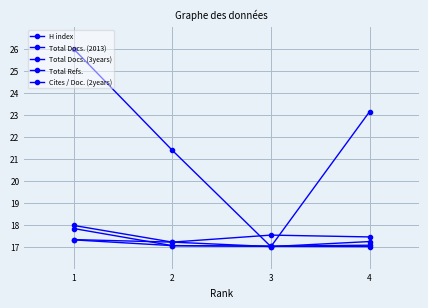

True or false: Total Docs. (3years) and Cites / Doc. (2years) intersect in this chart.

False